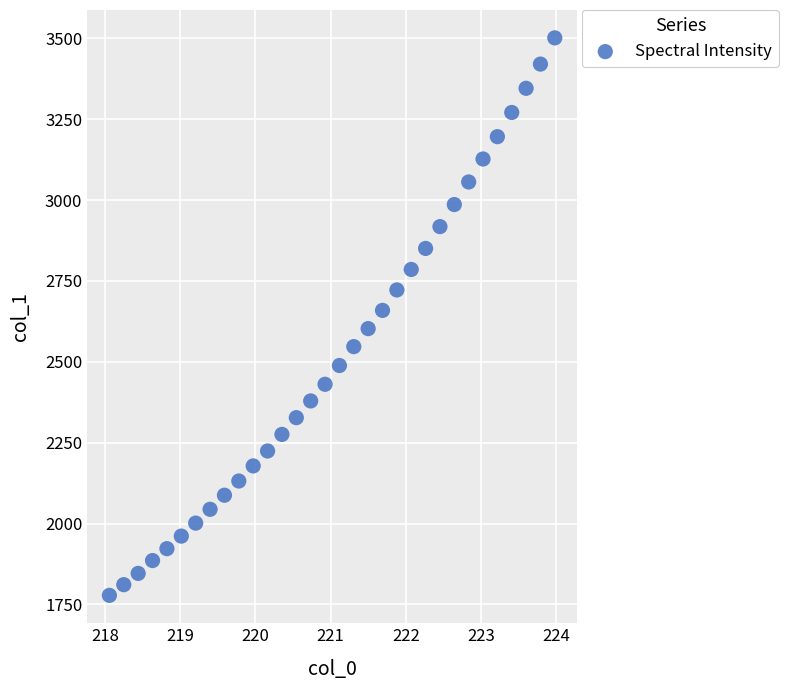

What is the range of Y values (max minus min)?

1723.6